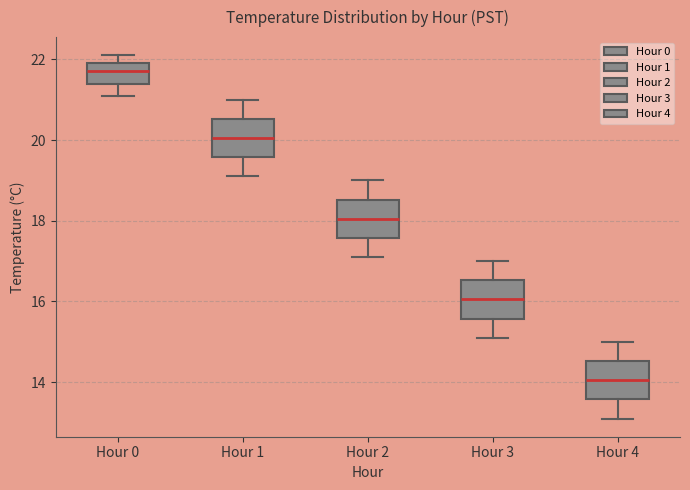

Which box has the highest median line?

Hour 0